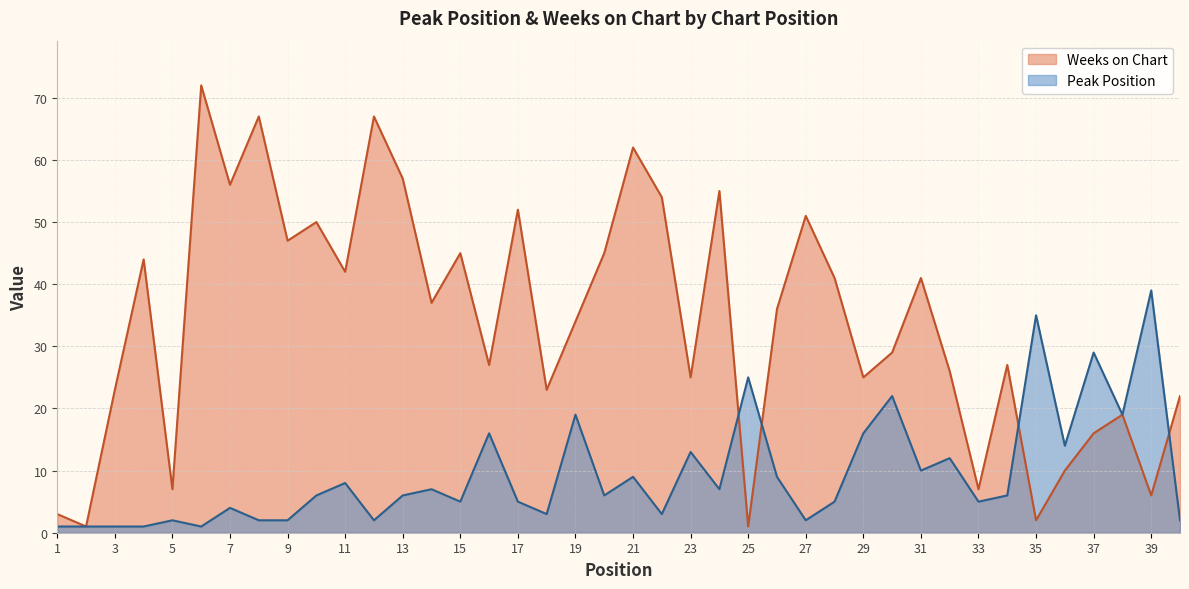

The value of Peak Position at 11 is 8. True or false?

True